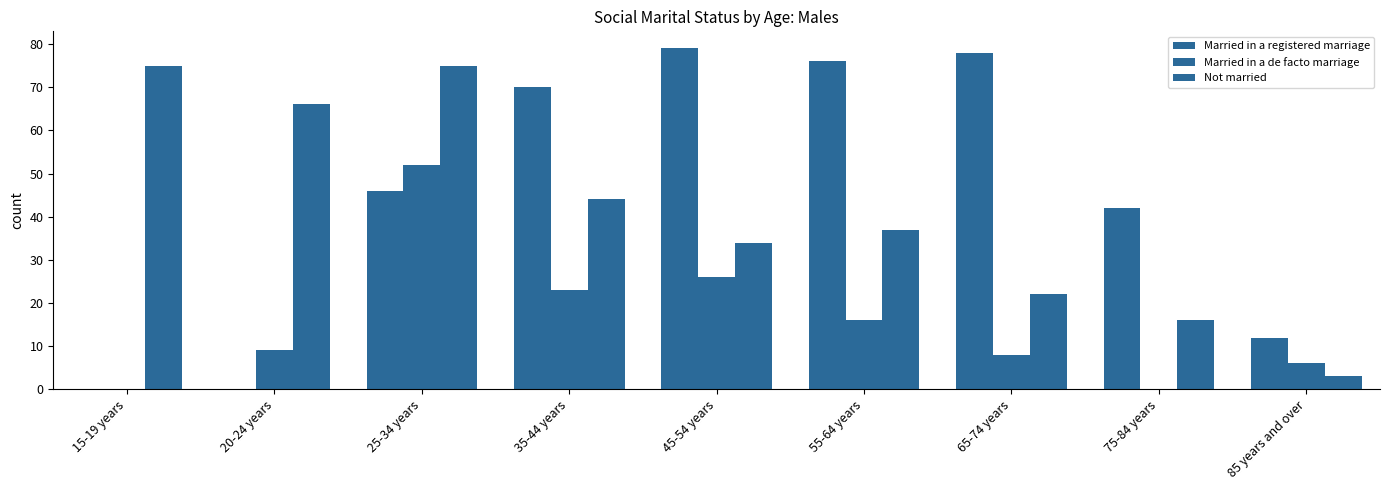

The value of Married in a de facto marriage at 55-64 years is 16. True or false?

True